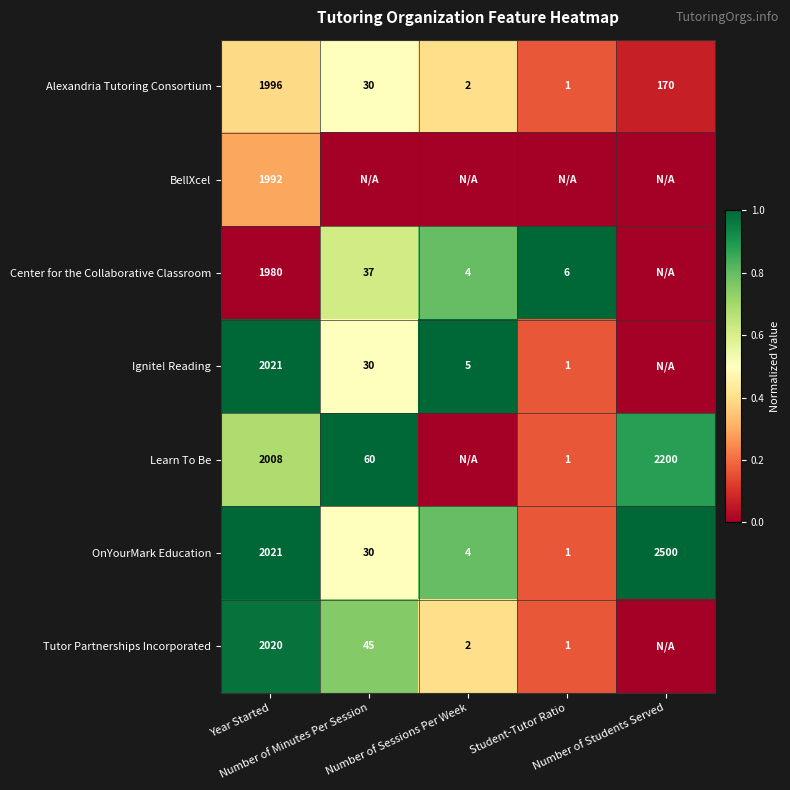

What is the highest value of the OnYourMark Education series?

2500